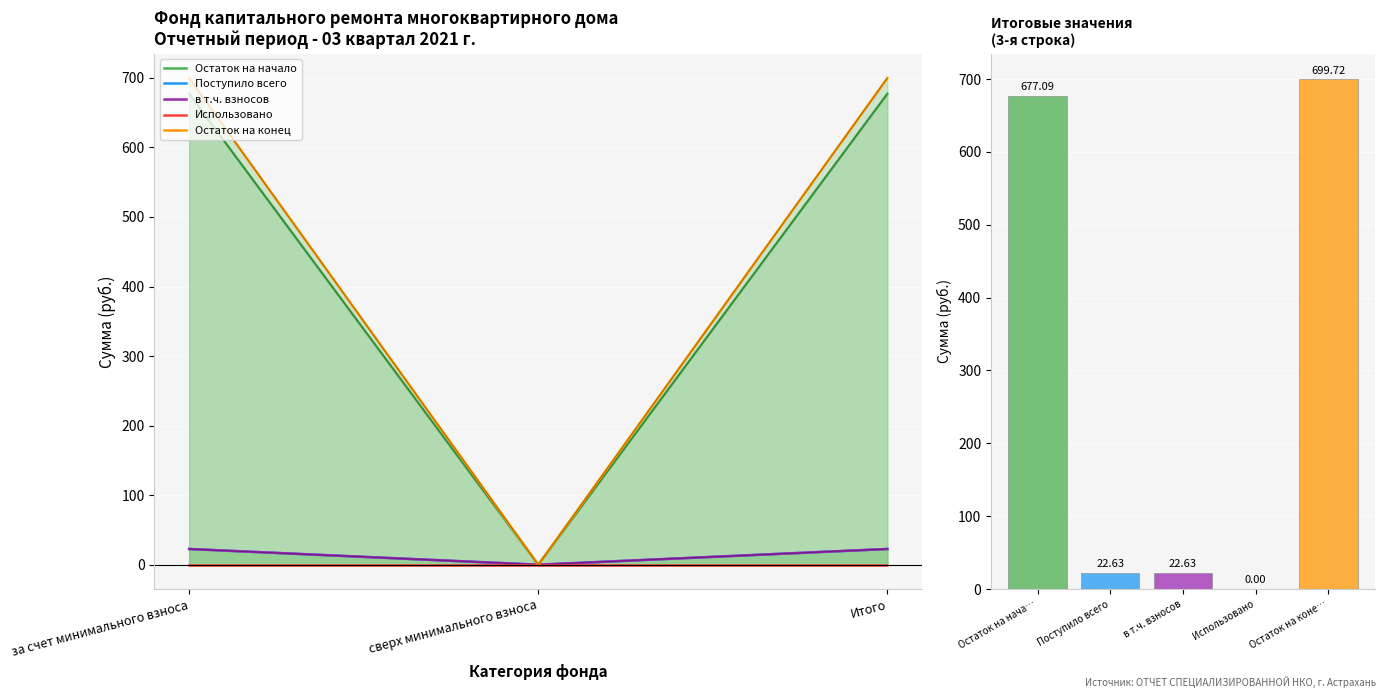

Rank the categories by Остаток на конец value from lowest to highest.

сверх минимального взноса, за счет минимального взноса, Итого